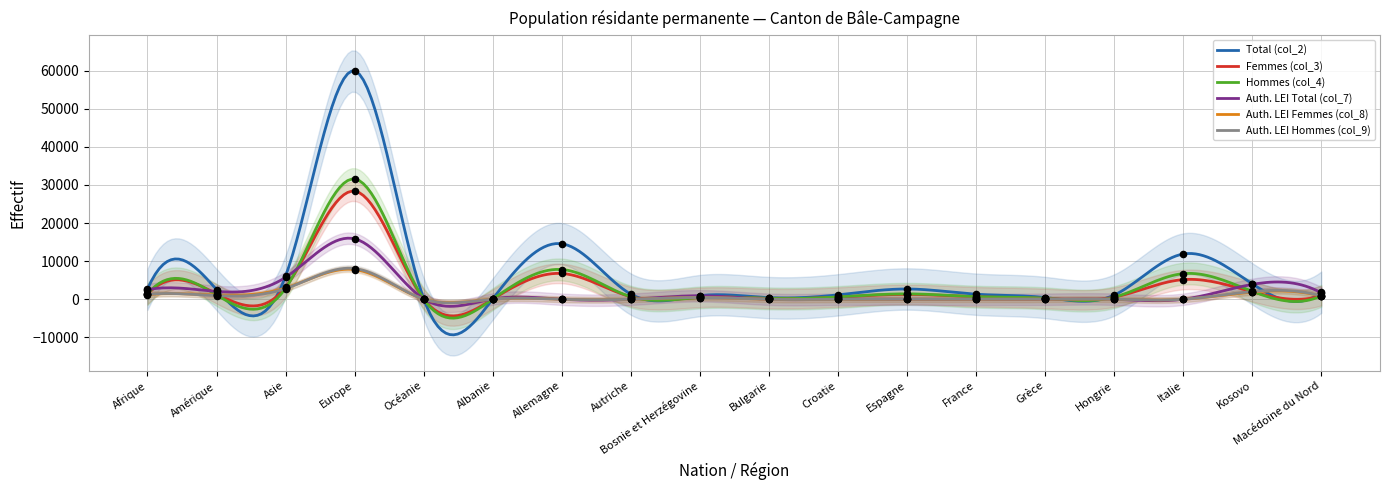

What are all the series names shown in the legend?

Total (col_2), Femmes (col_3), Hommes (col_4), Auth. LEI Total (col_7), Auth. LEI Femmes (col_8), Auth. LEI Hommes (col_9)